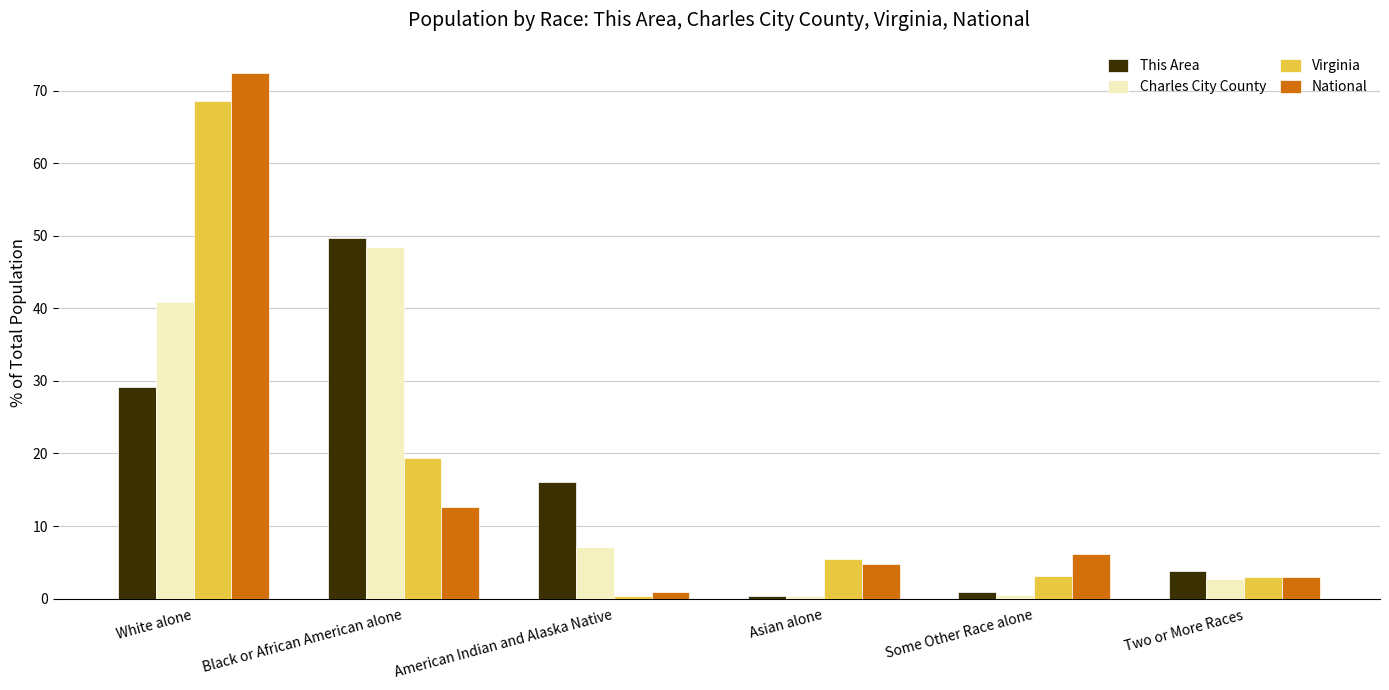

How many data points in Charles City County are less than 7?

3